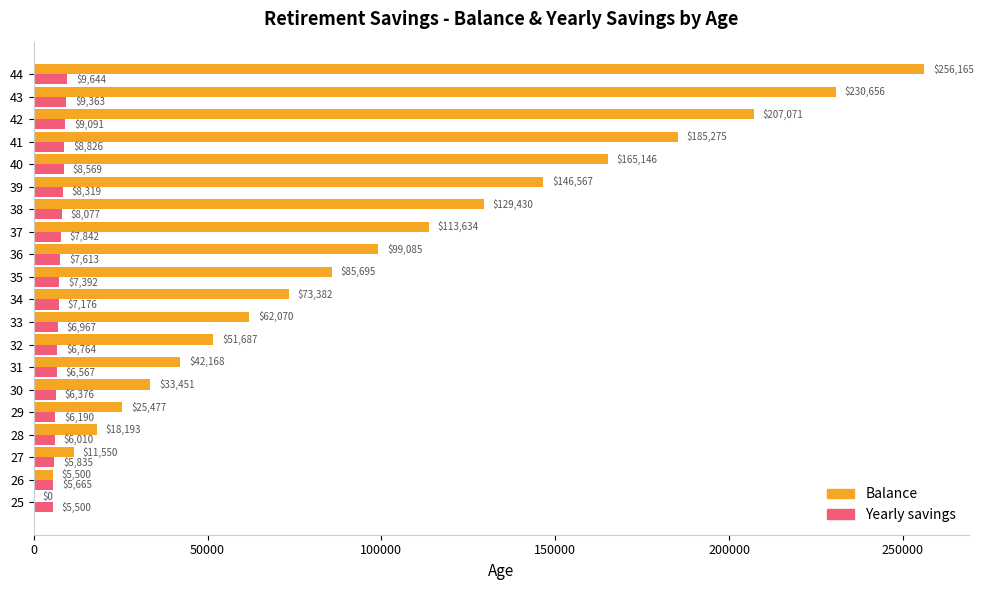

Count the number of data series in this chart.

2